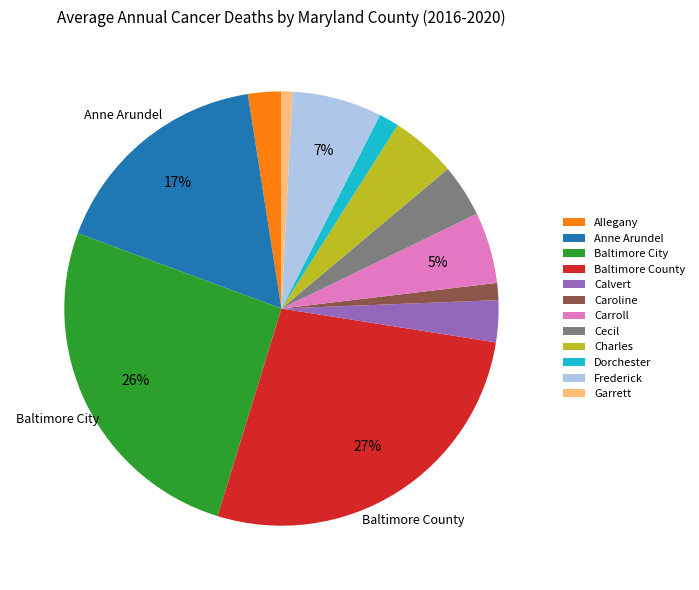

To the nearest percent, what percentage of the pie is Garrett?

1%